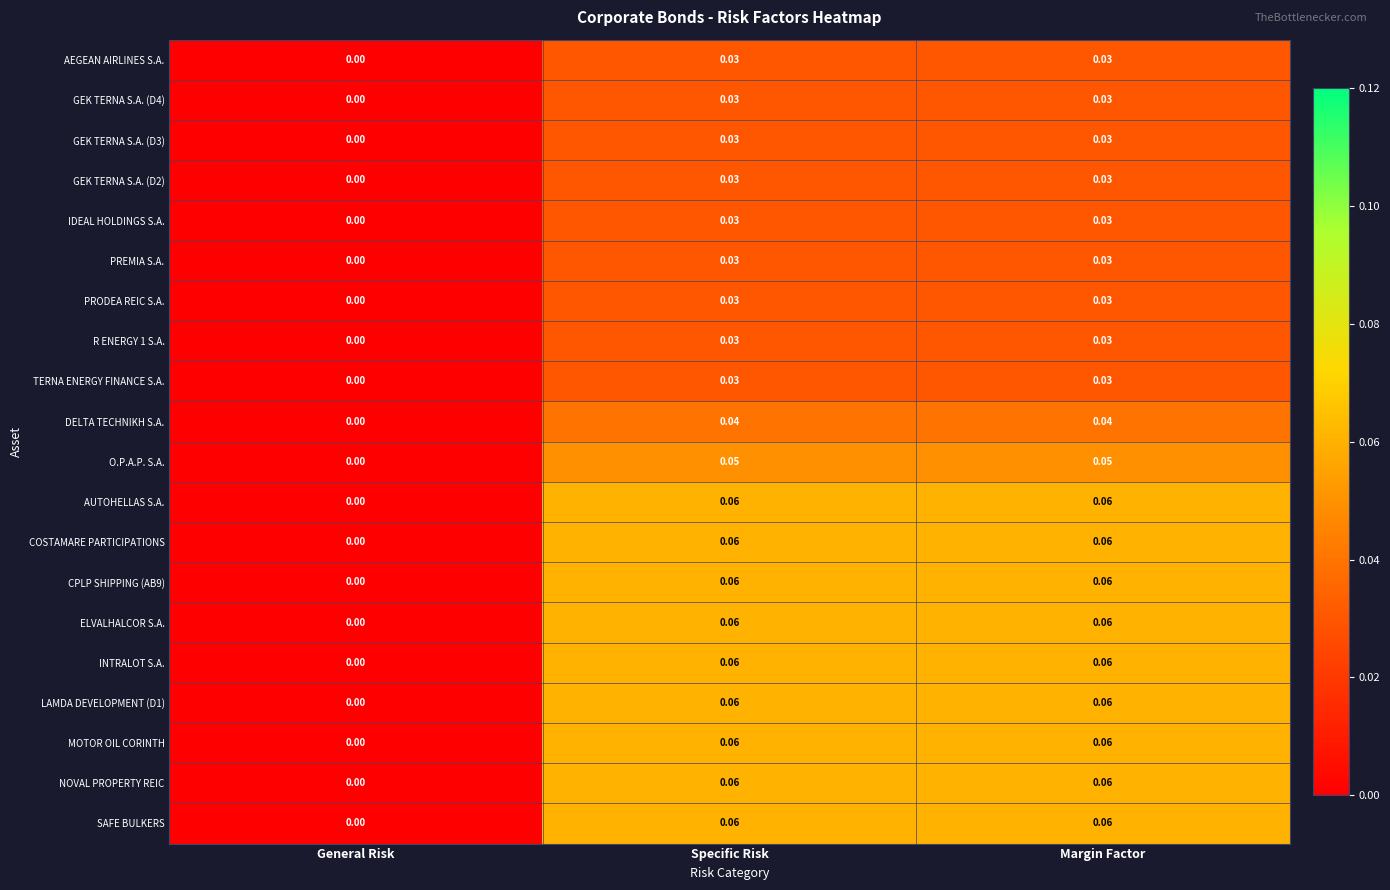

Which category has the lowest value across all series?

General Risk